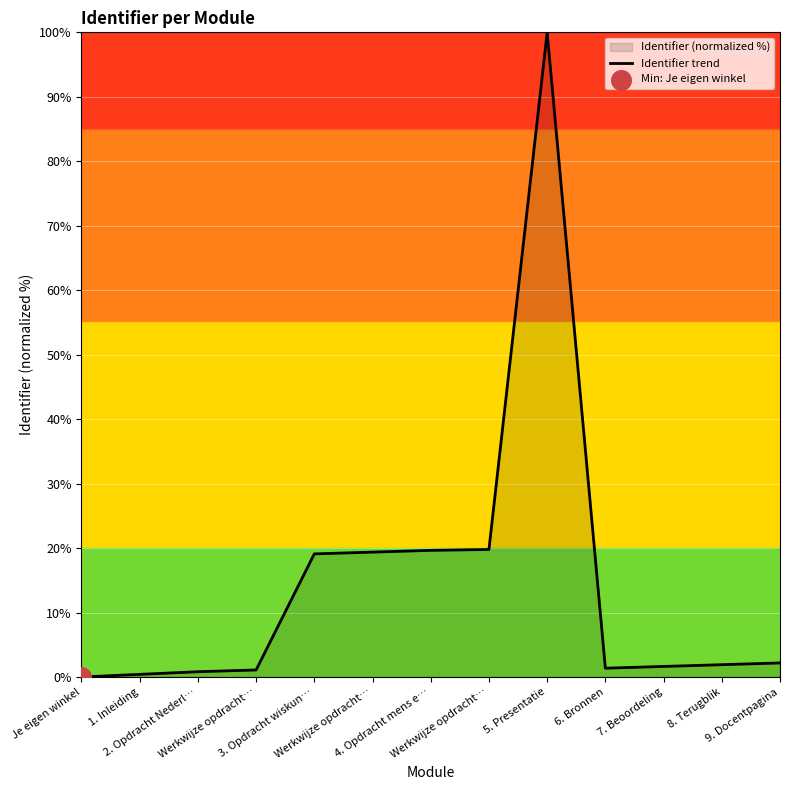

Approximately how many times larger is the value at 6. Bronnen compared to Werkwijze opdracht…?

0.1